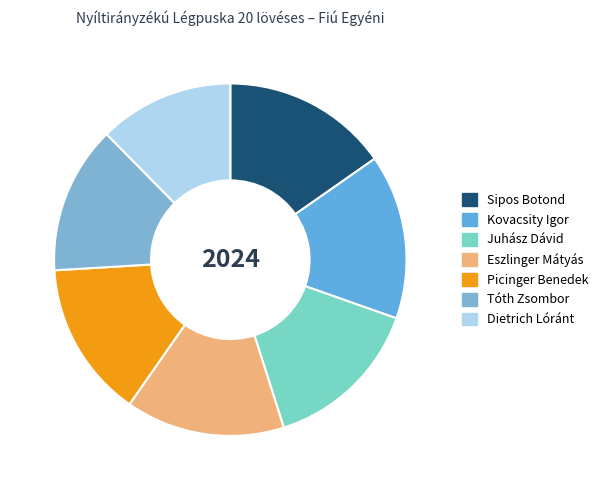

Combined, what portion of the pie is Kovacsity Igor and Juhász Dávid?

29.8%